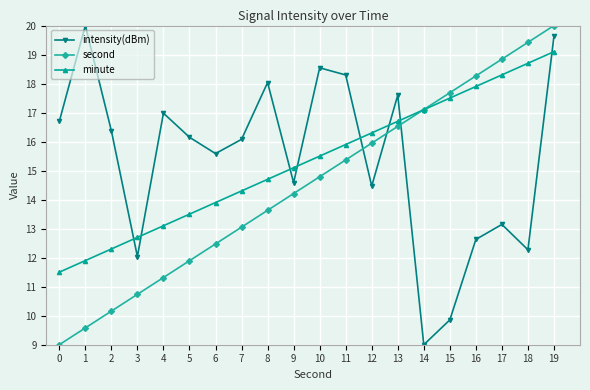

The value of minute at 15 is 23.4. True or false?

False